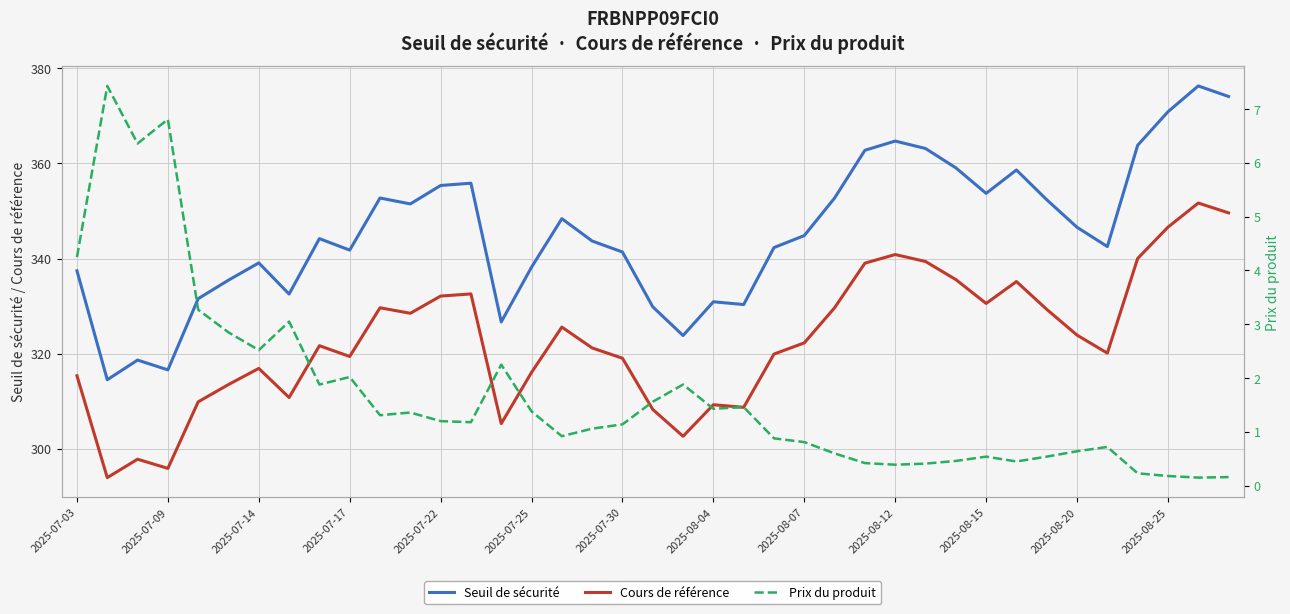

How many interior local peaks does the Prix du produit series have?

10